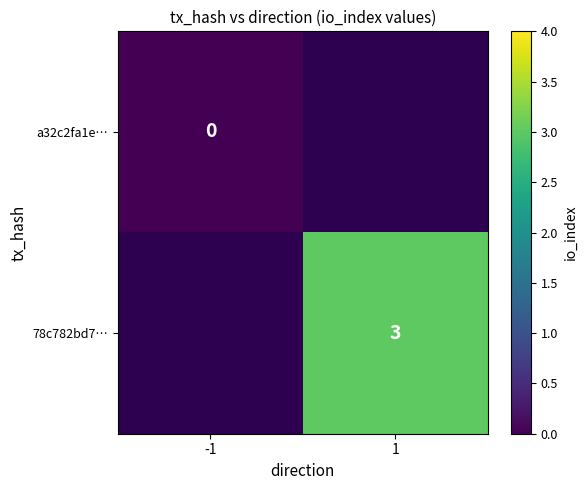

Is it true that 78c782bd7… equals 3.0 at 1?

True